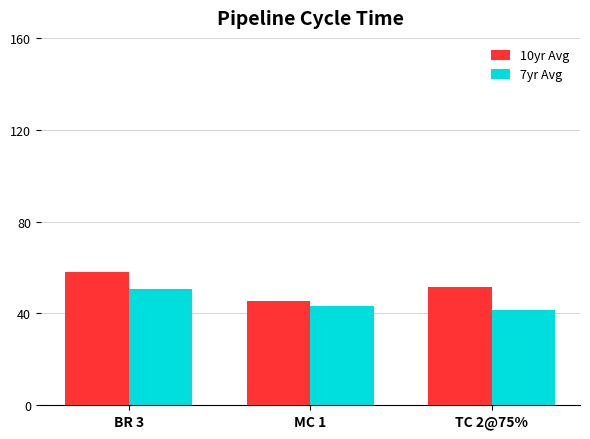

What value does the 7yr Avg series have at TC 2@75%?

41.7